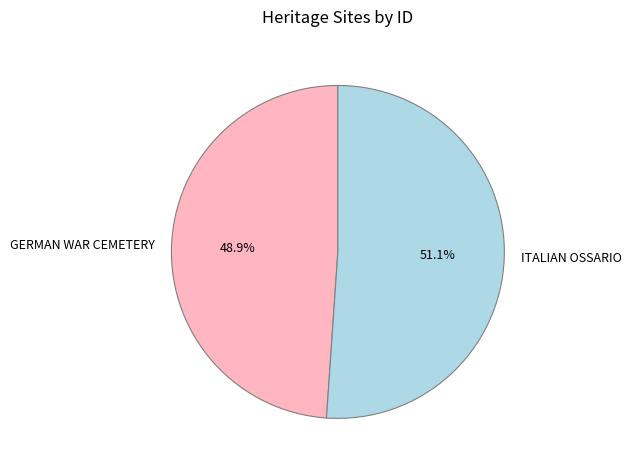

What is the largest slice in the pie chart?

ITALIAN OSSARIO